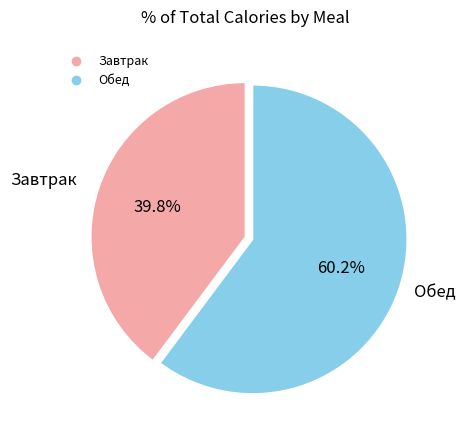

How many segments does this pie chart have?

2